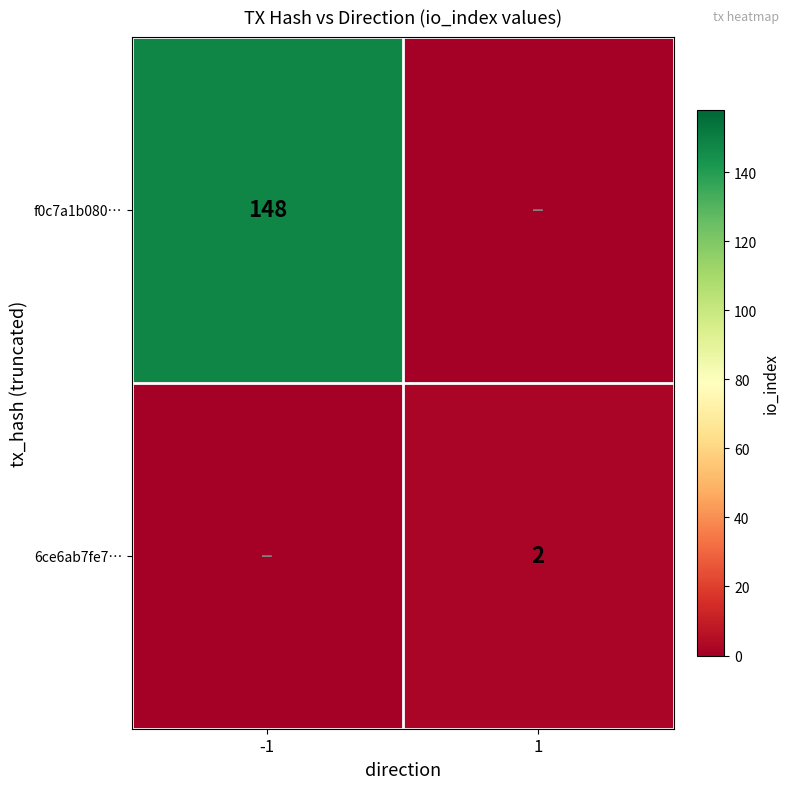

At how many categories does at least one series exceed 19?

1